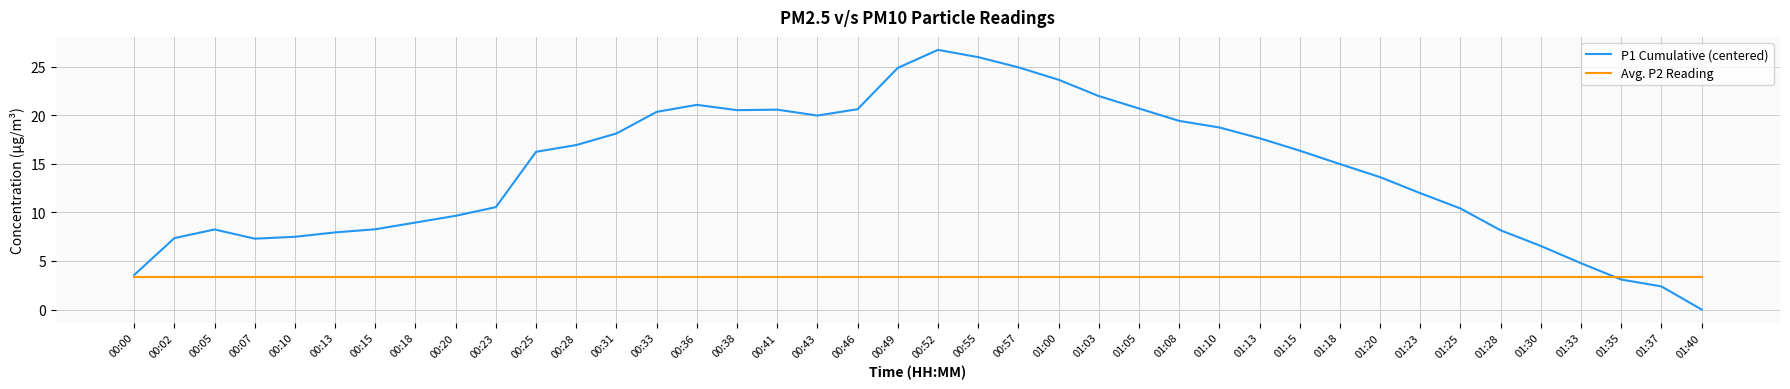

Which category has the highest value in the P1 Cumulative (centered) series?

00:52